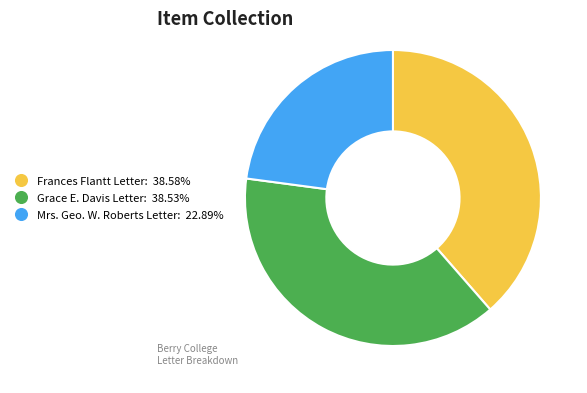

How many slices are in this pie chart?

3